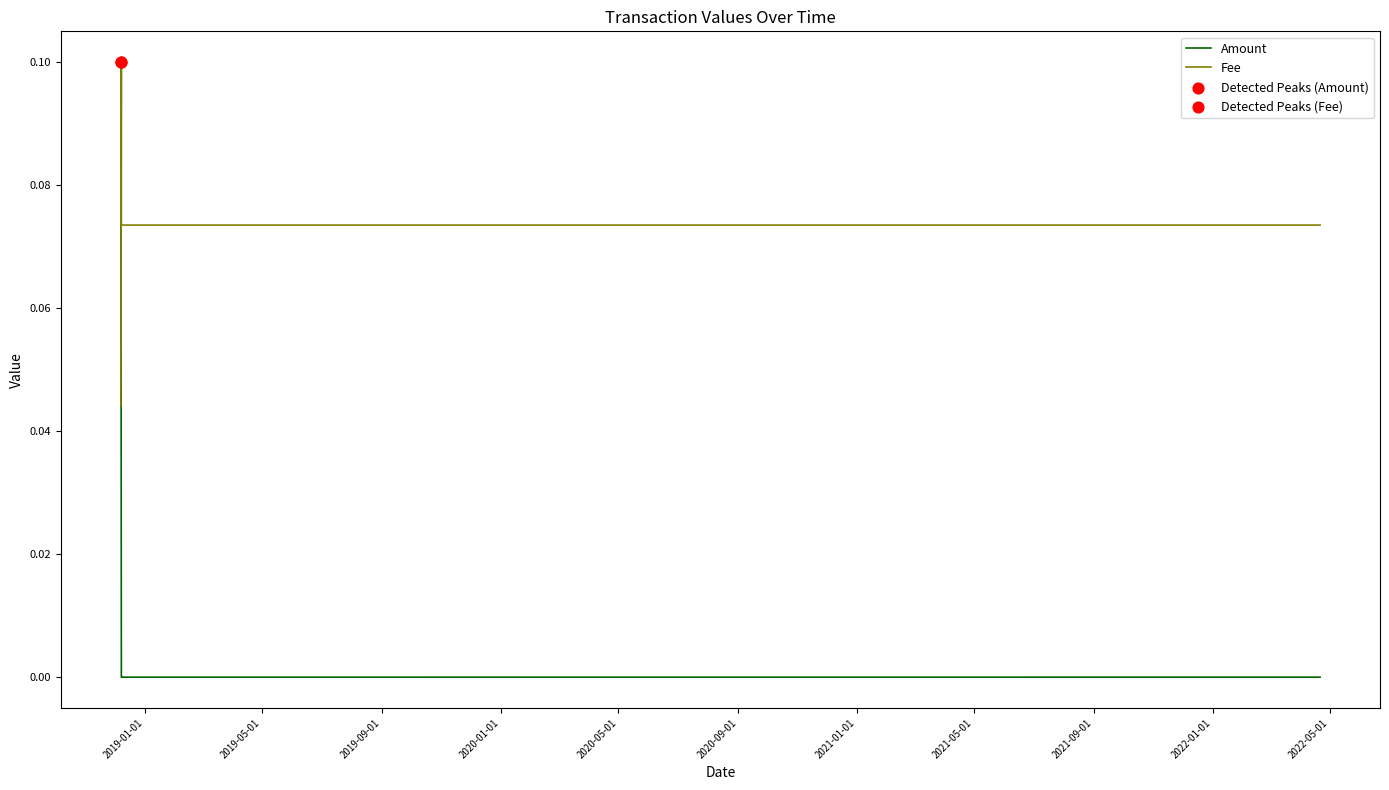

Which series has the largest total across all categories?

Fee